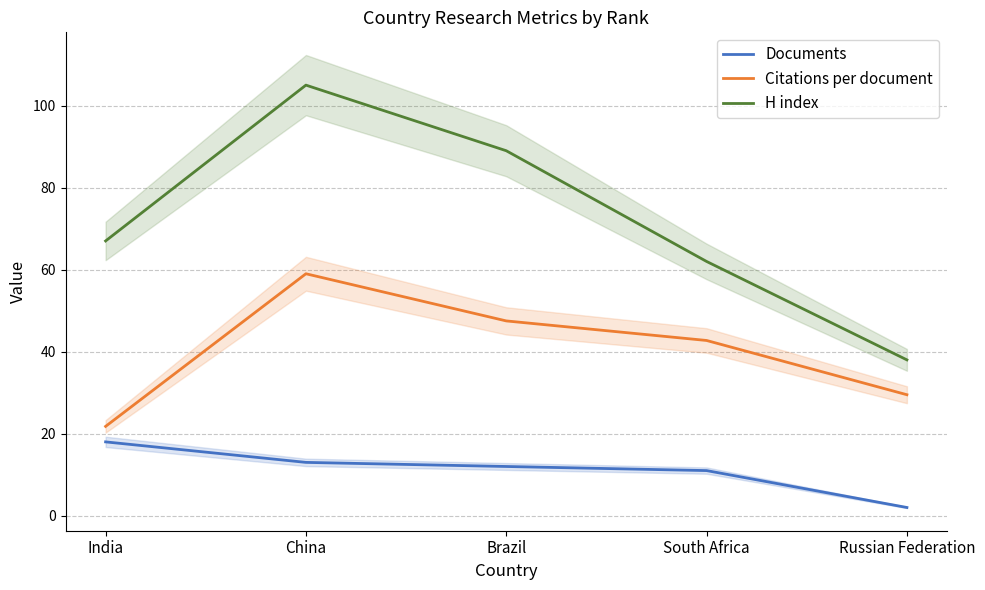

Is it true that Citations per document equals 59.0 at China?

True